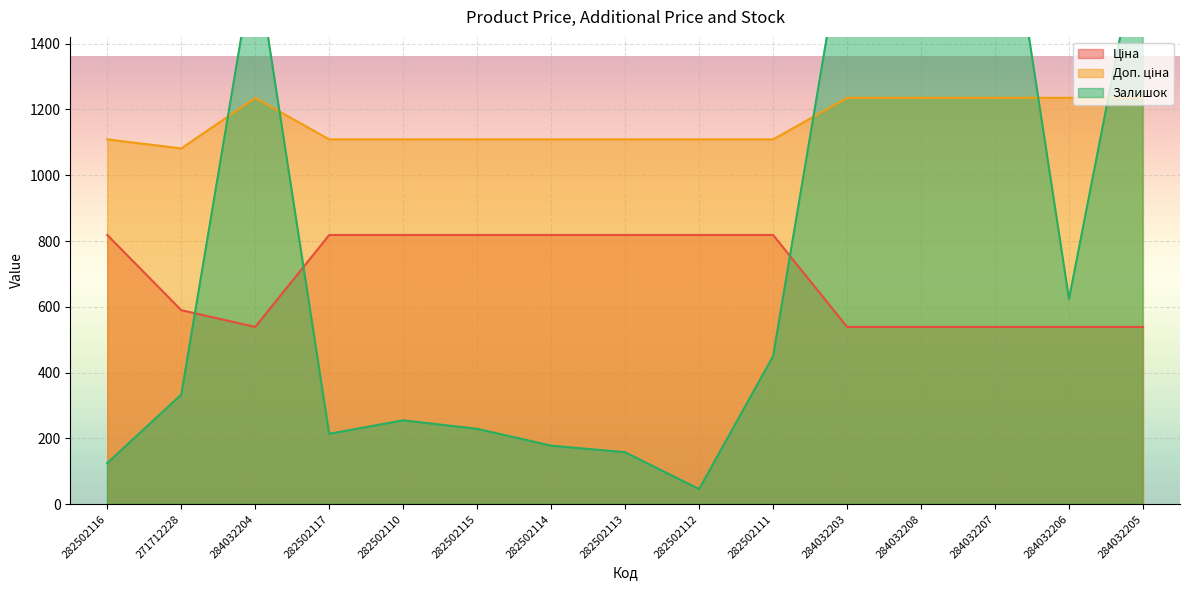

How many interior local valleys does the Залишок series have?

3